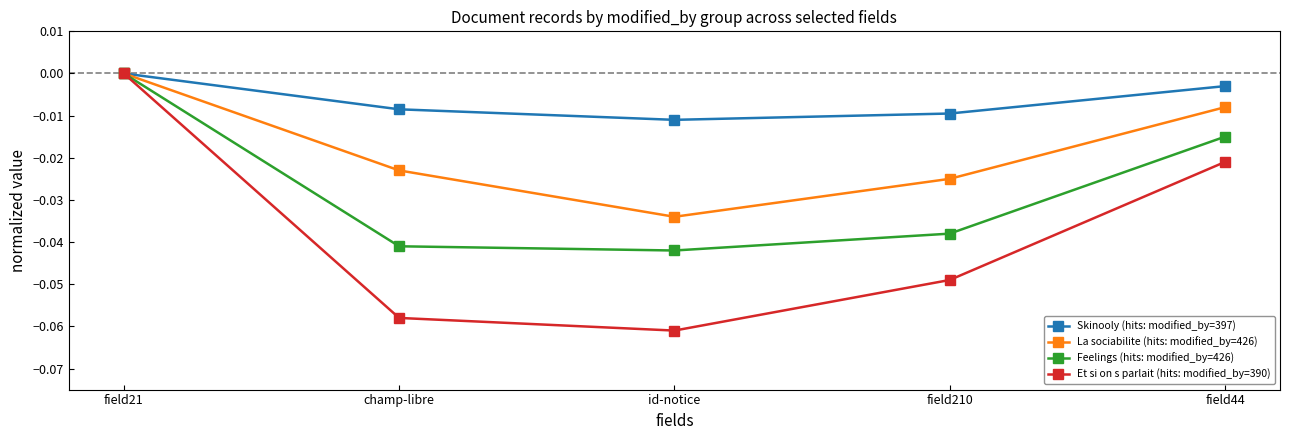

How many interior local valleys does the Feelings (hits: modified_by=426) series have?

1